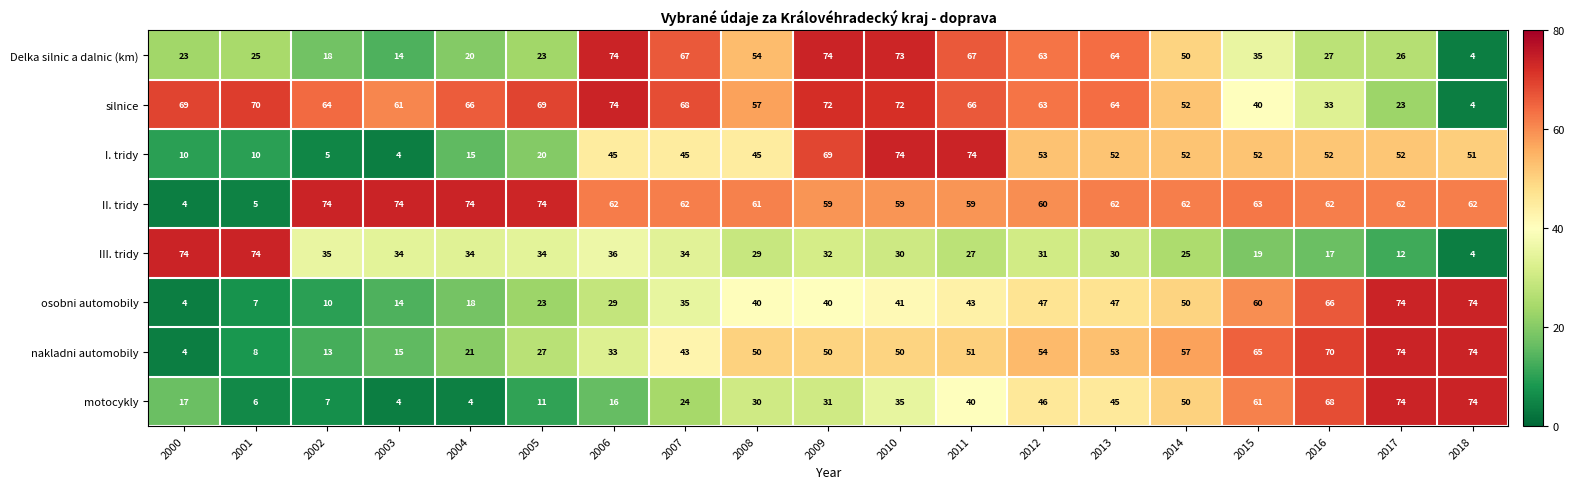

Where does the Delka silnic a dalnic (km) series first go above 35?

2006